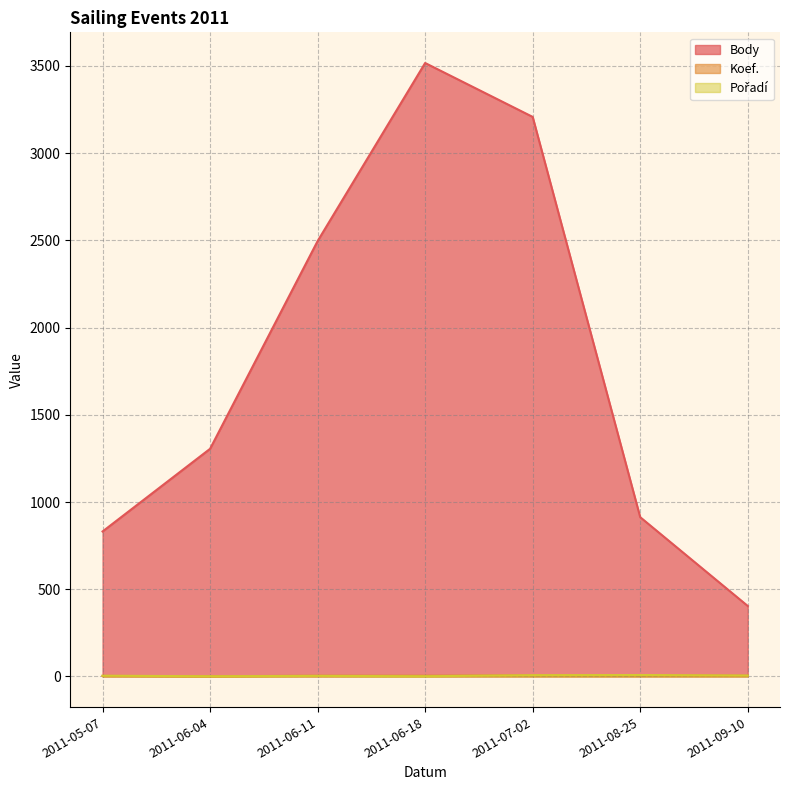

At which label does Body reach its peak?

2011-06-18